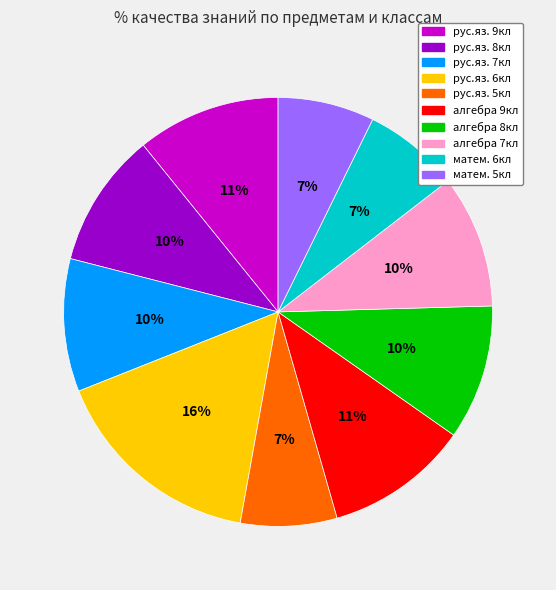

Does рус.яз. 7кл account for over 50% of the chart?

No